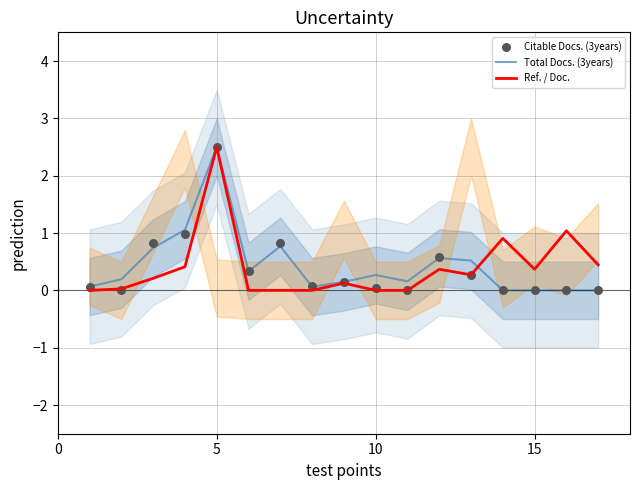

At which label does Ref. / Doc. reach its peak?

5